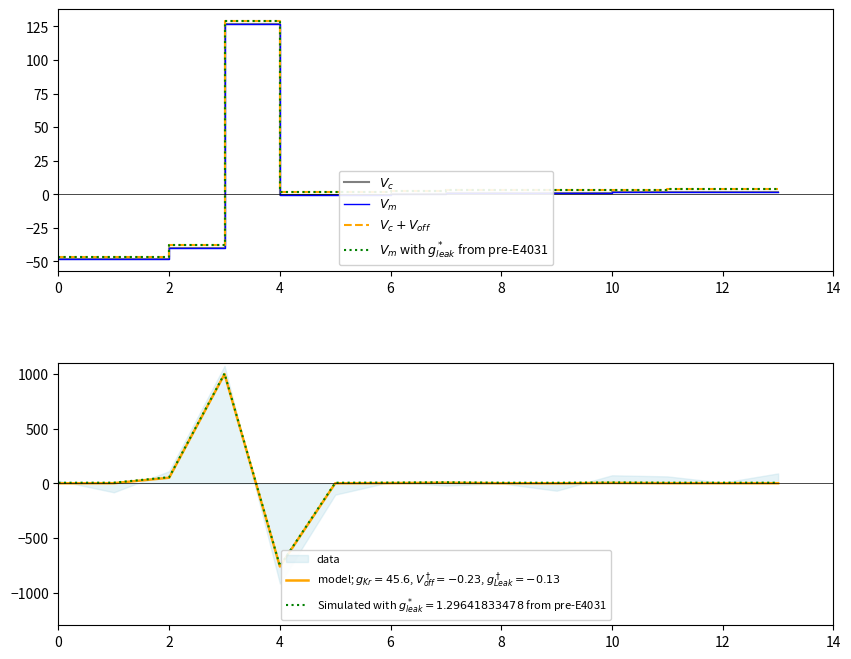

True or false: $V_m$ and $V_c$ cross at least once.

False